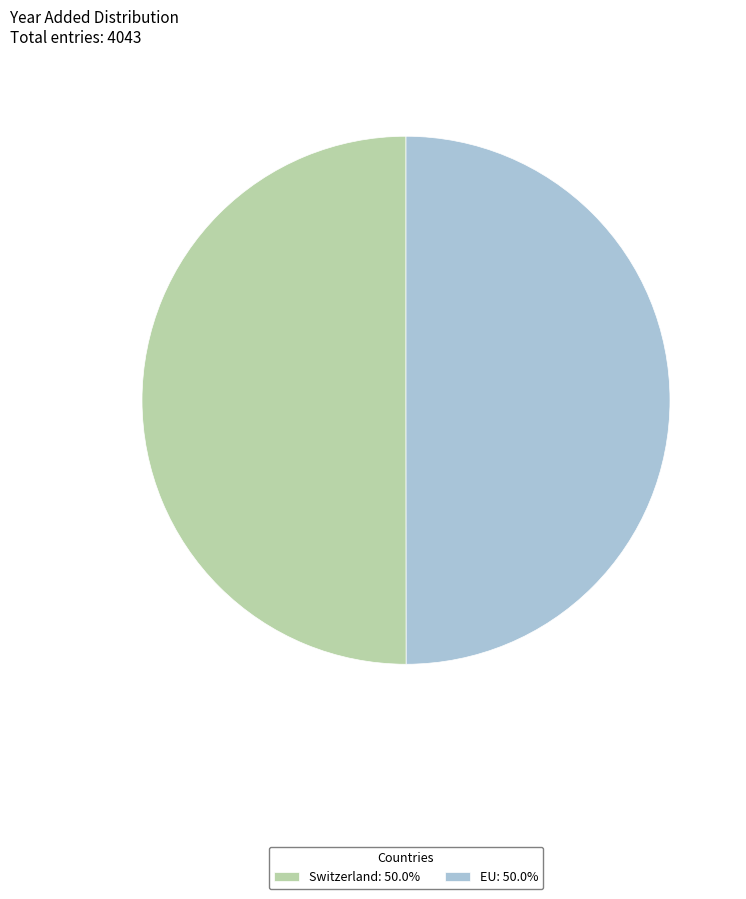

What is the ratio of the value at Switzerland: 50.0% to the value at EU: 50.0%?

1.0